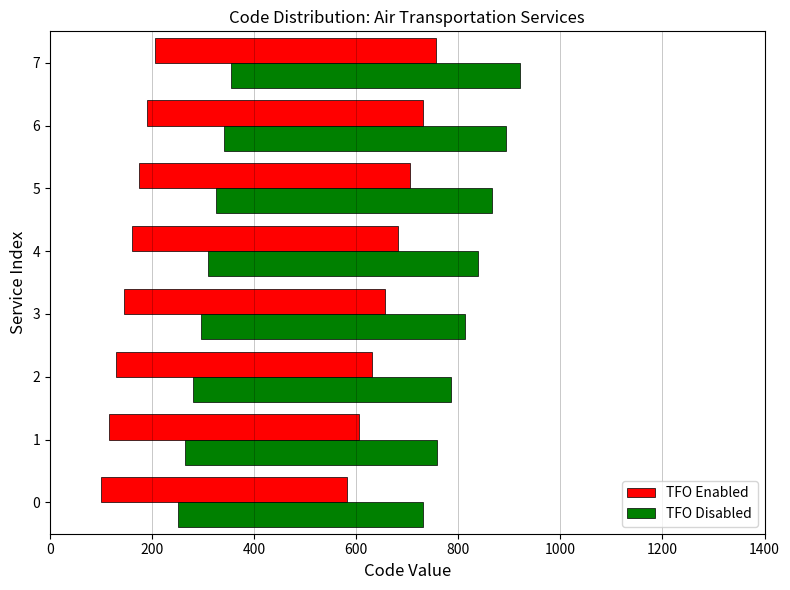

Between 1 and 2, which is larger?

2